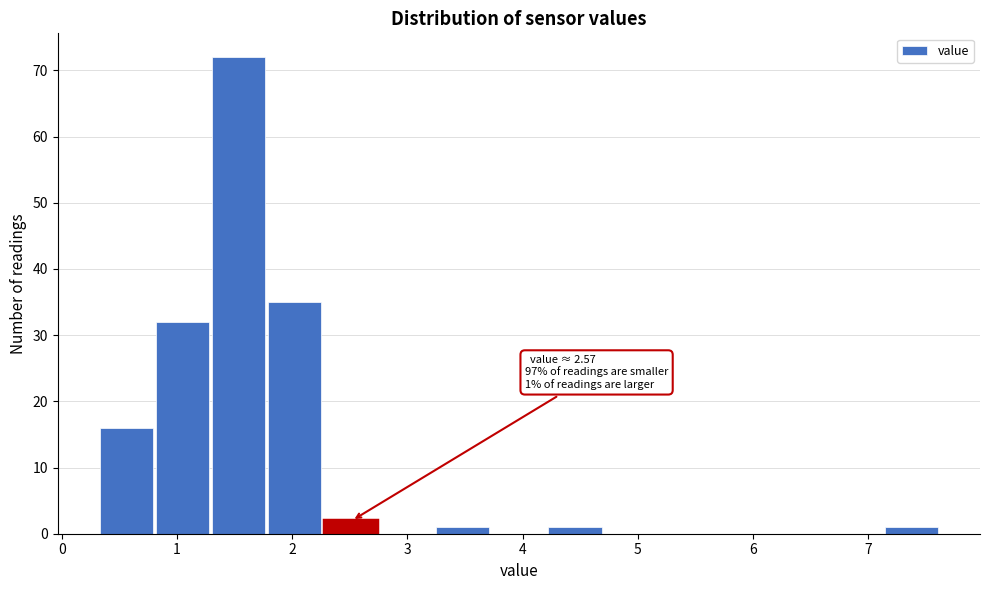

Over which range of the x-axis is the bar tallest?

1.3 to 1.8